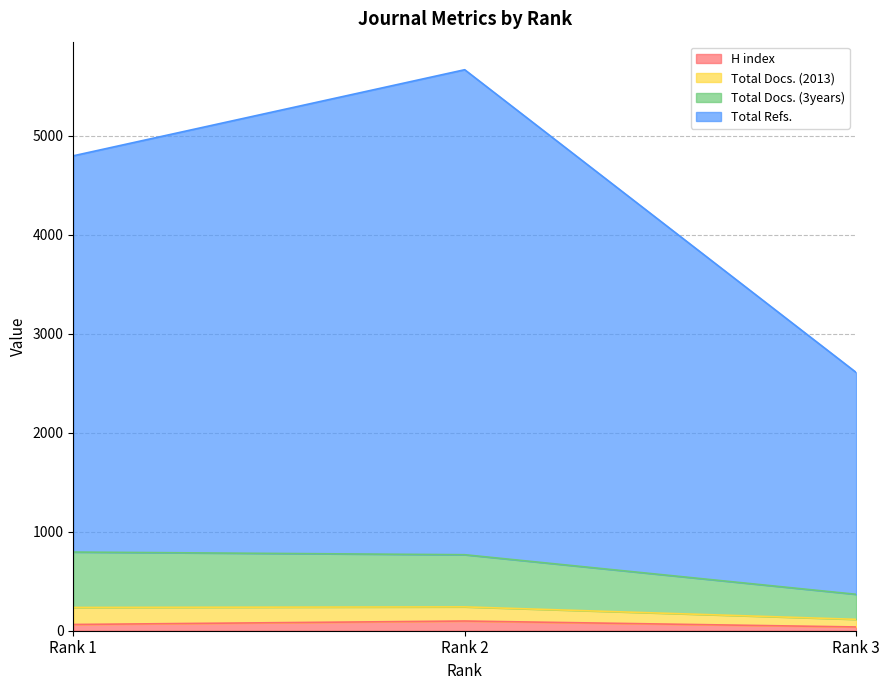

What are all the series names shown in the legend?

H index, Total Docs. (2013), Total Docs. (3years), Total Refs.